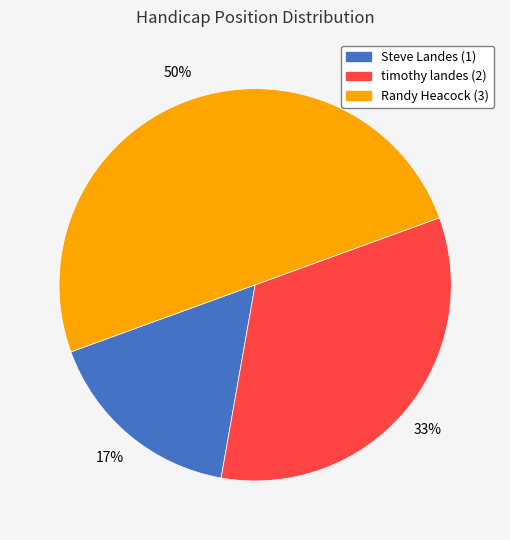

To the nearest percent, what is the difference between the largest and smallest slice percentages?

33%